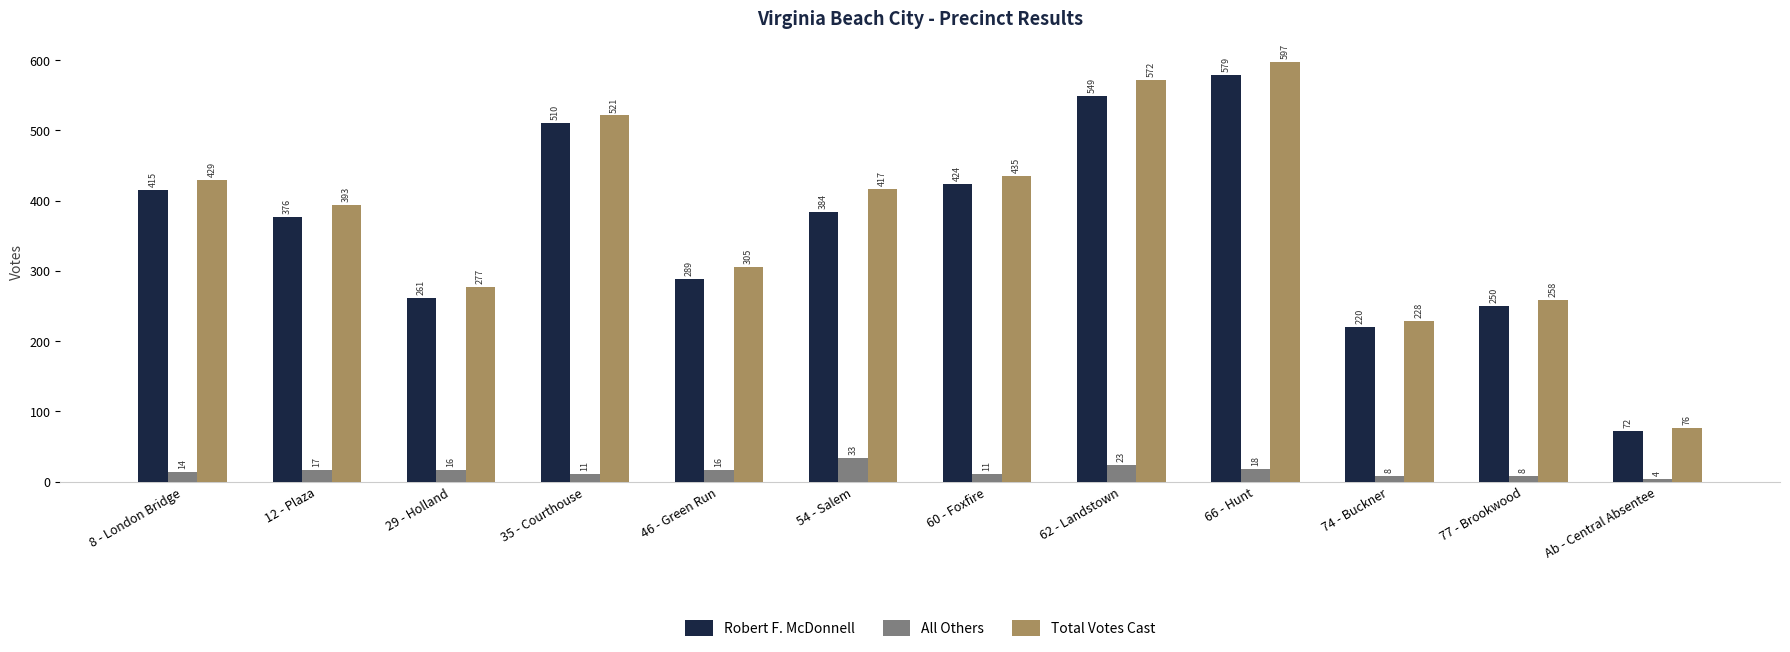

List the series in order of their peak value, lowest first.

All Others, Robert F. McDonnell, Total Votes Cast